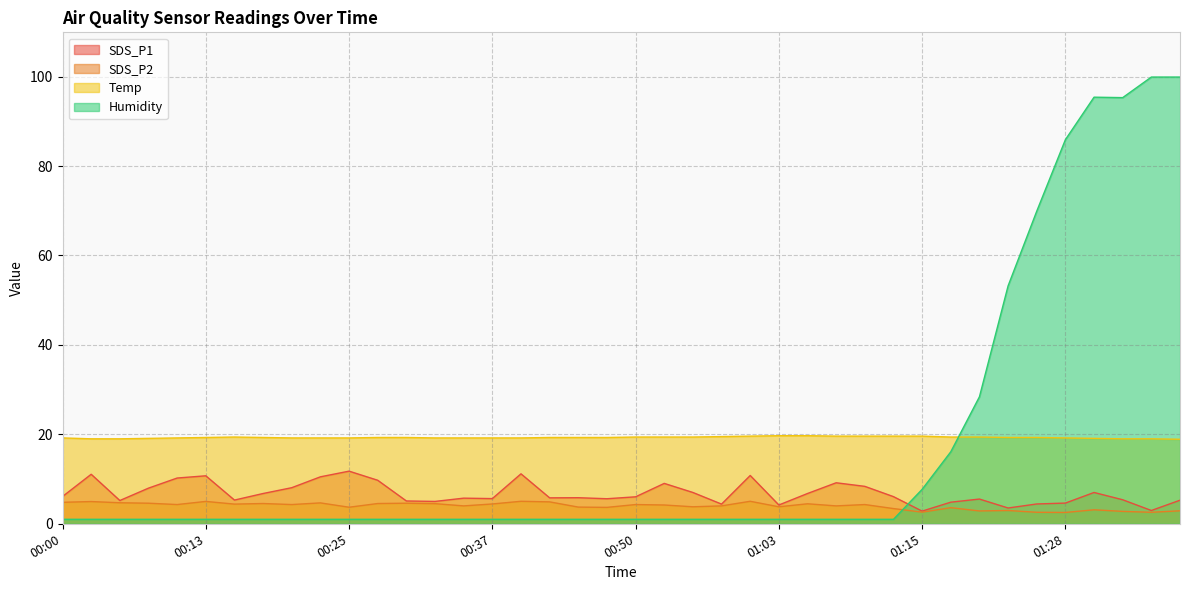

What is the label of the 35th point from the left?

01:25